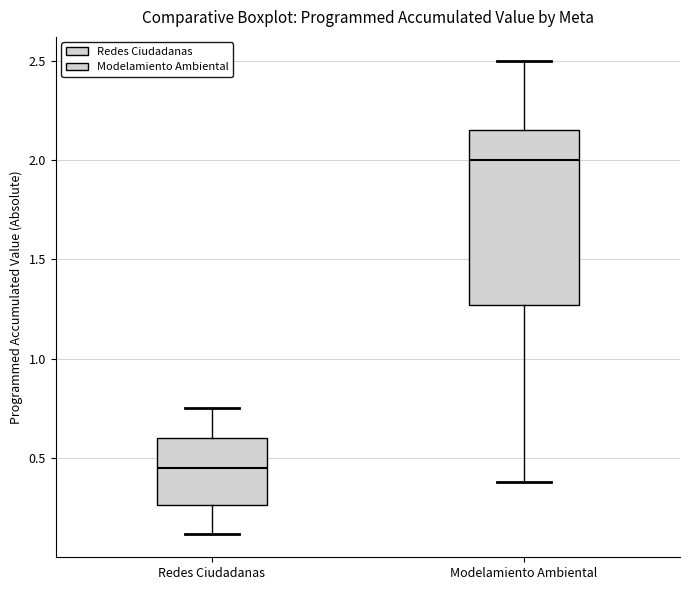

Comparing the boxes themselves (not the whiskers), which one is the tallest?

Modelamiento Ambiental